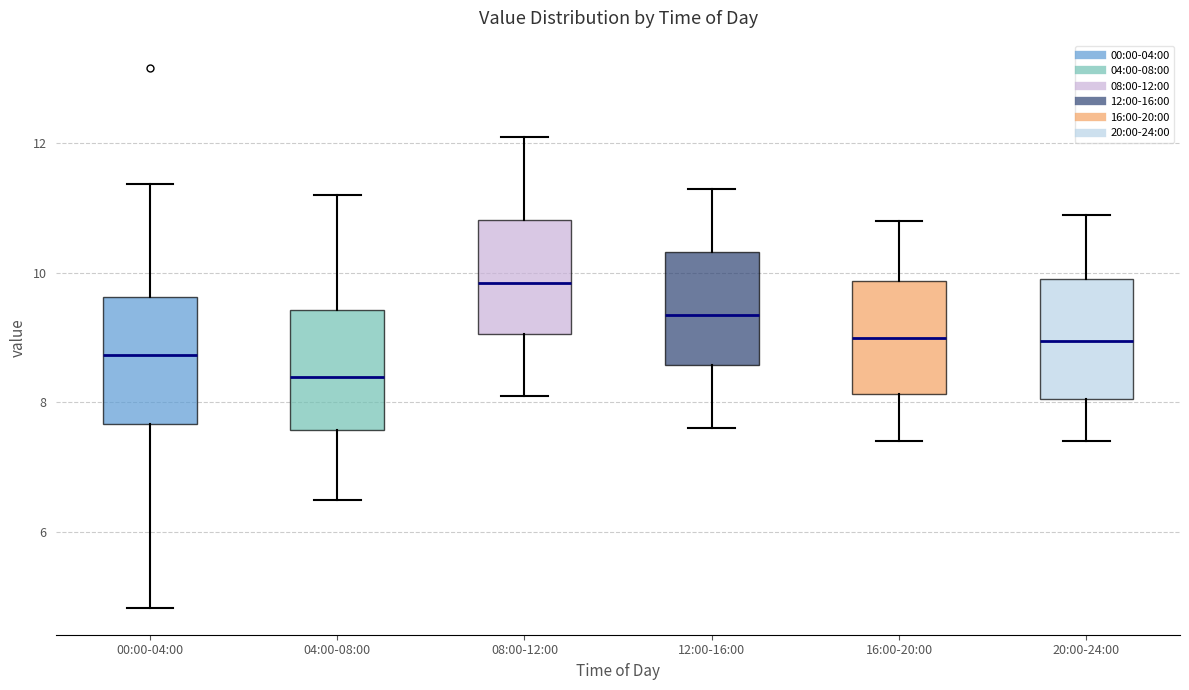

Reading left to right, read every box against the y-axis: the position of its median line, the range the box covers, and the ends of its whiskers. The values are not printed on the chart, so give them approximately, as read against the axis.

00:00-04:00: median 8.8, box 7.6 to 9.6, whiskers 4.8 to 11.4
04:00-08:00: median 8.4, box 7.6 to 9.4, whiskers 6.6 to 11.2
08:00-12:00: median 9.8, box 9.0 to 10.8, whiskers 8.2 to 12.2
12:00-16:00: median 9.4, box 8.6 to 10.4, whiskers 7.6 to 11.4
16:00-20:00: median 9.0, box 8.2 to 9.8, whiskers 7.4 to 10.8
20:00-24:00: median 9.0, box 8.0 to 10.0, whiskers 7.4 to 11.0